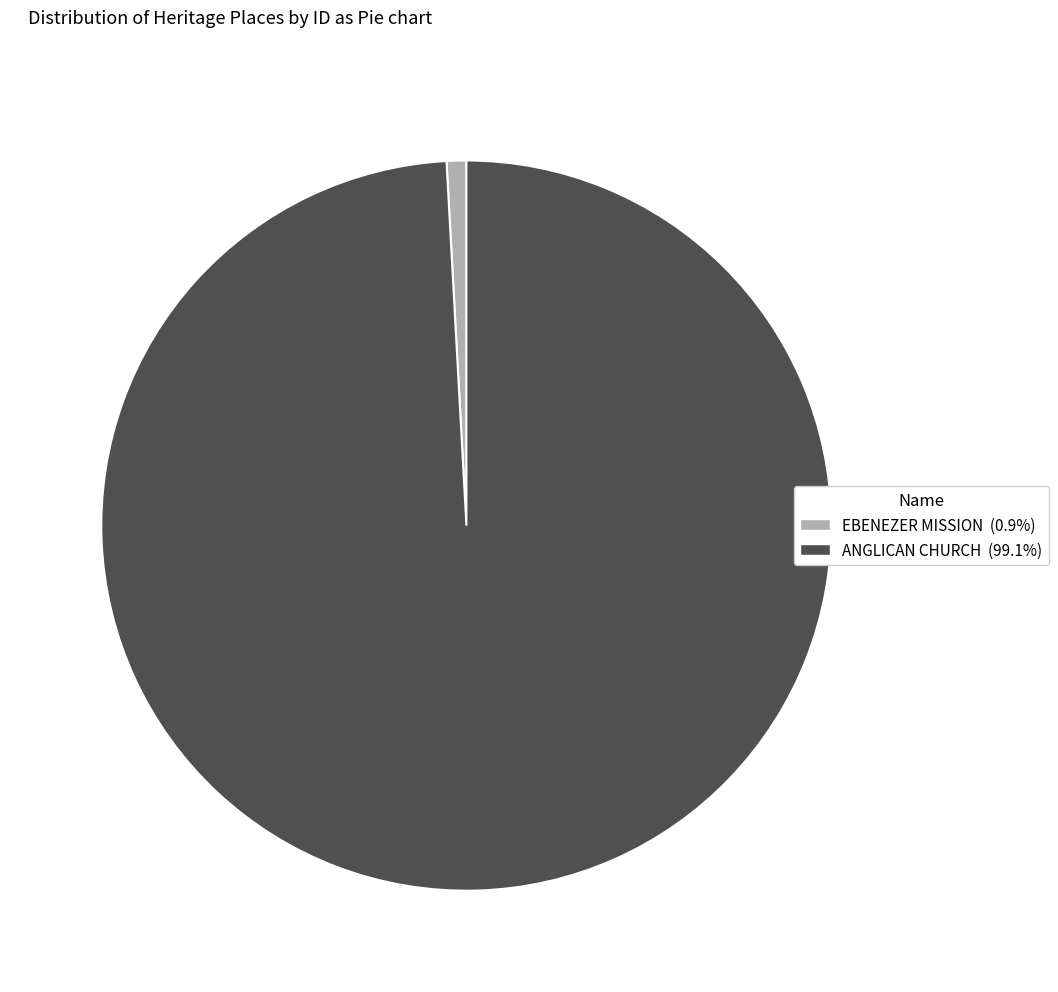

Is it true that ANGLICAN CHURCH is 99% of the pie?

True